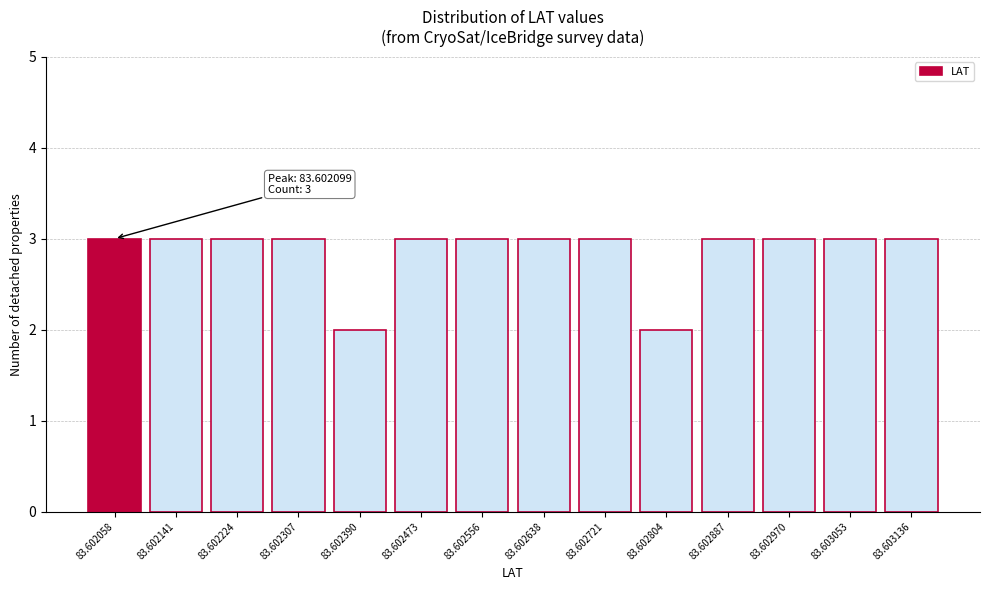

Reading left to right, list all the values displayed in this chart.

3	3	3	3	2	3	3	3	3	2	3	3	3	3